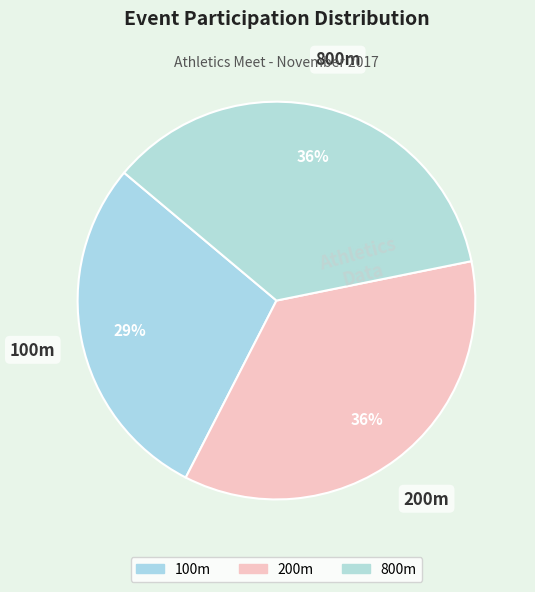

Is the sum of 100m and 800m greater than half?

Yes